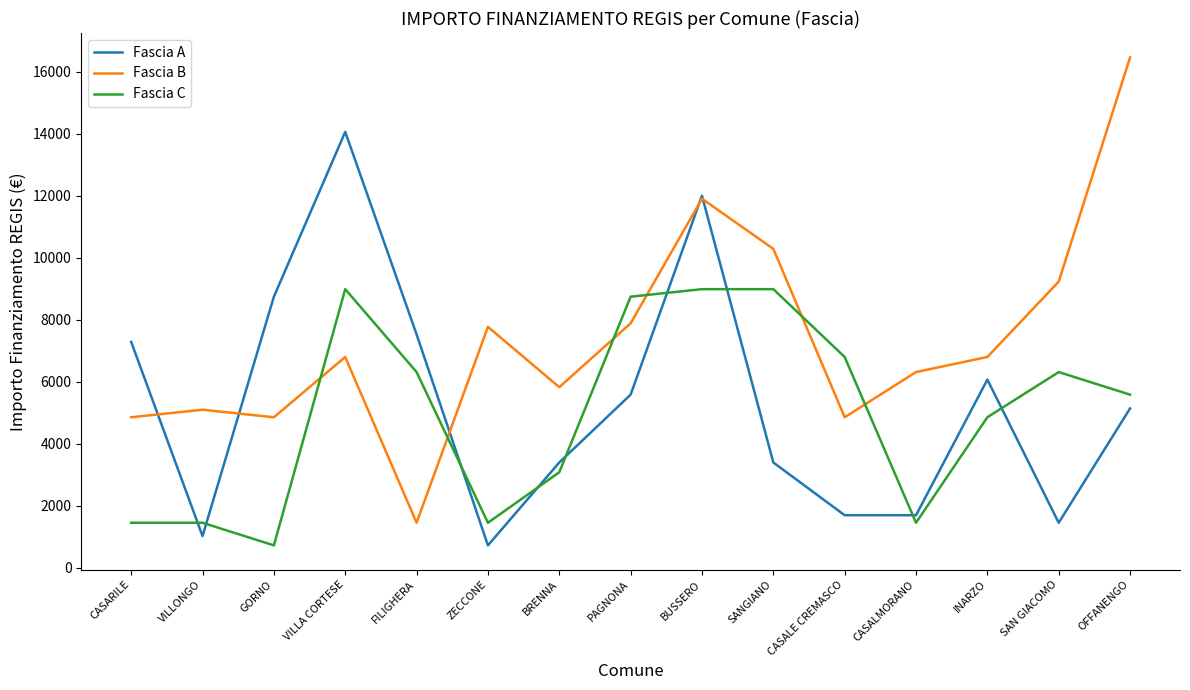

Rank the series at INARZO from highest to lowest value.

Fascia B, Fascia A, Fascia C